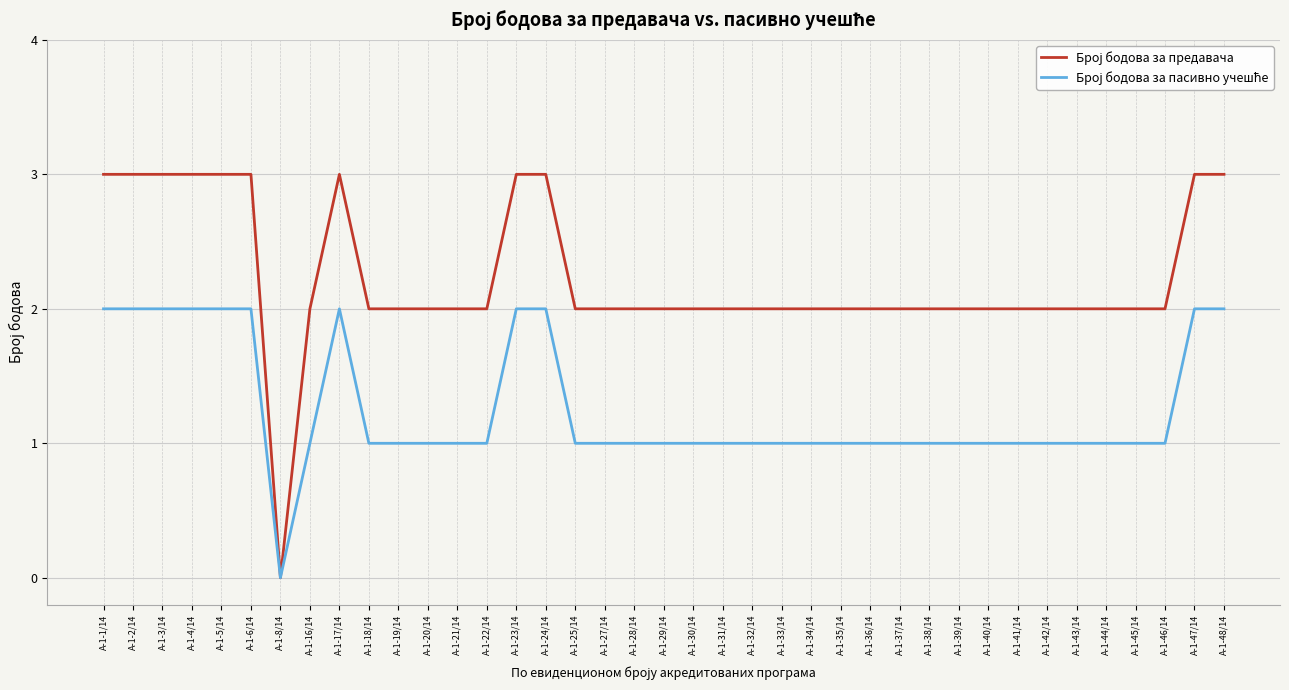

What position from the left is А-1-23/14?

15